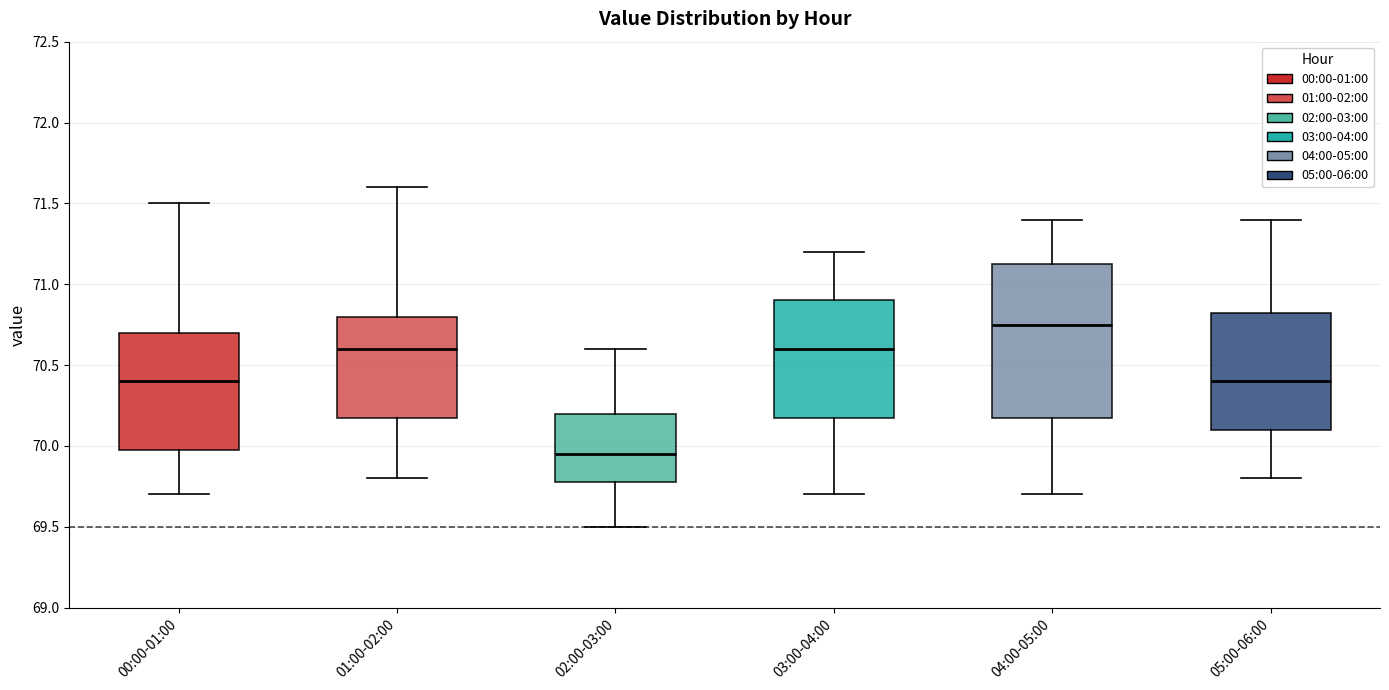

Where is the upper edge of the box for 05:00-06:00 on the y-axis? The values are not printed on the chart, so give them approximately, as read against the axis.

70.85